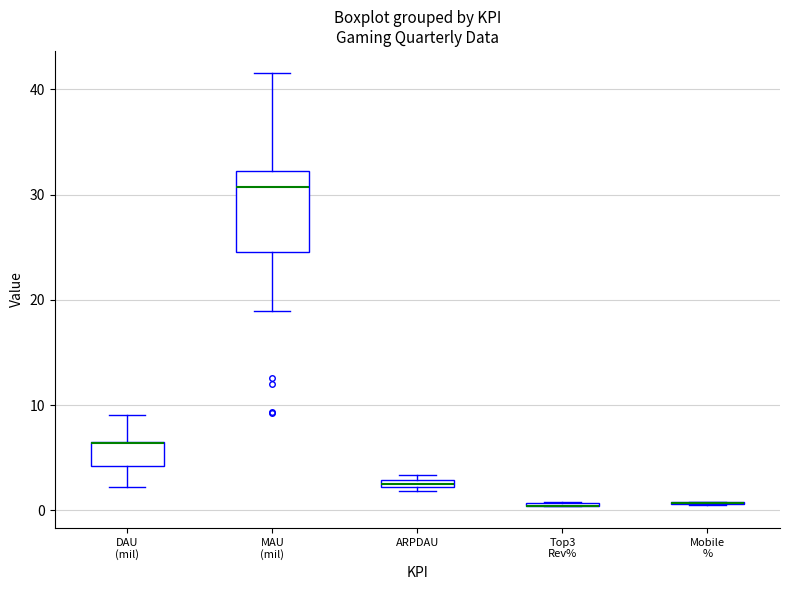

Comparing the boxes themselves (not the whiskers), which one is the tallest?

MAU (mil)